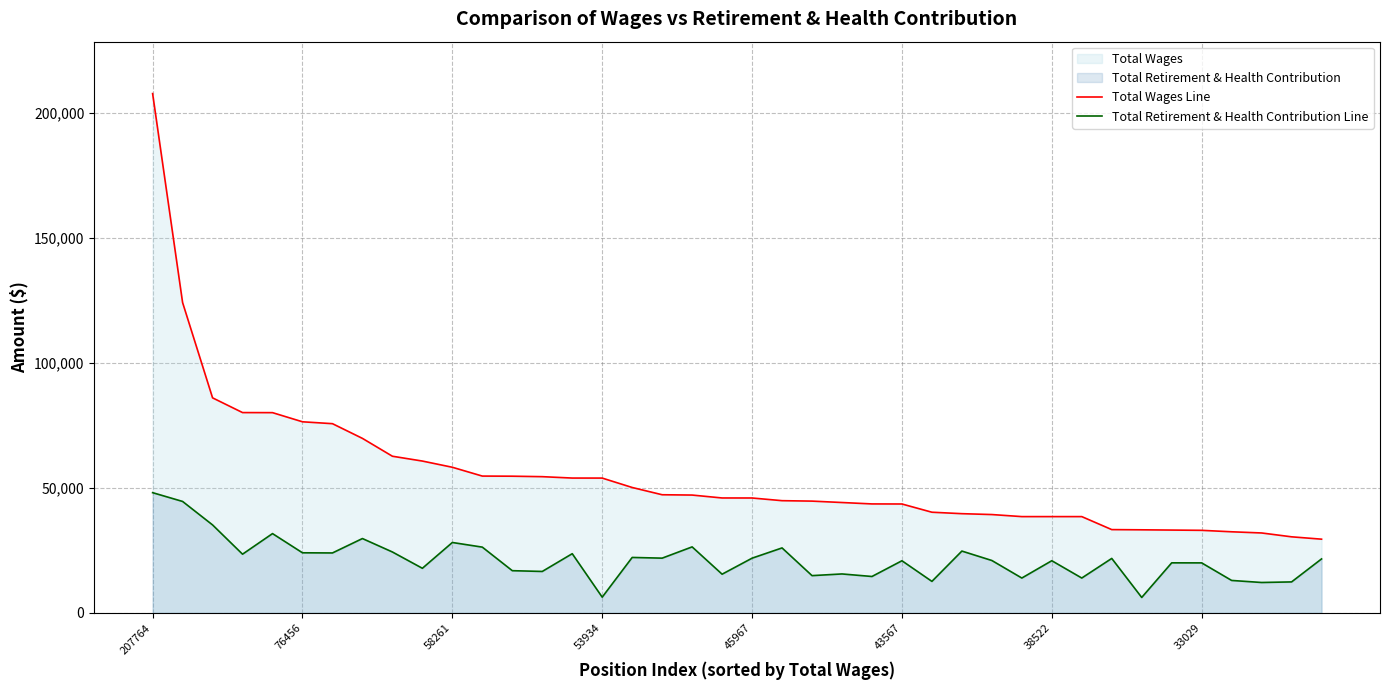

What is the difference between the Total Retirement & Health Contribution Line values at 13 and 22?

1670